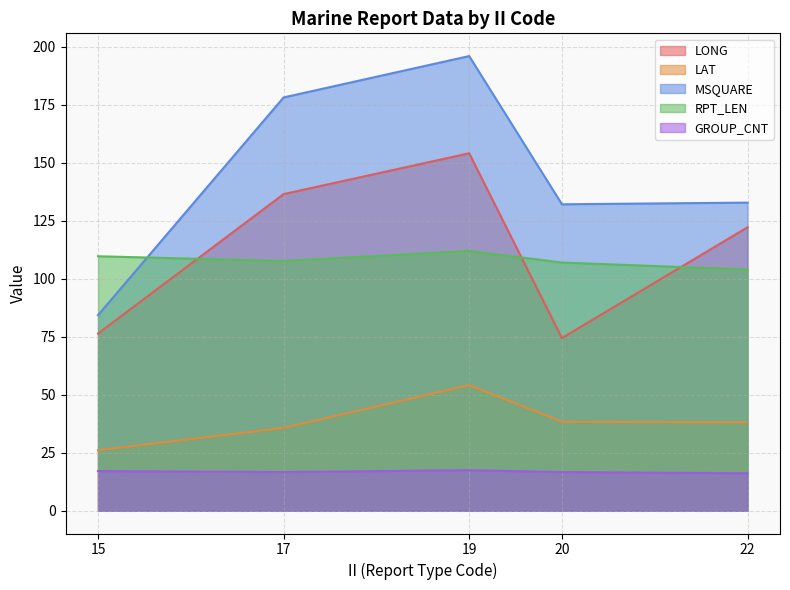

True or false: GROUP_CNT and LONG intersect in this chart.

False